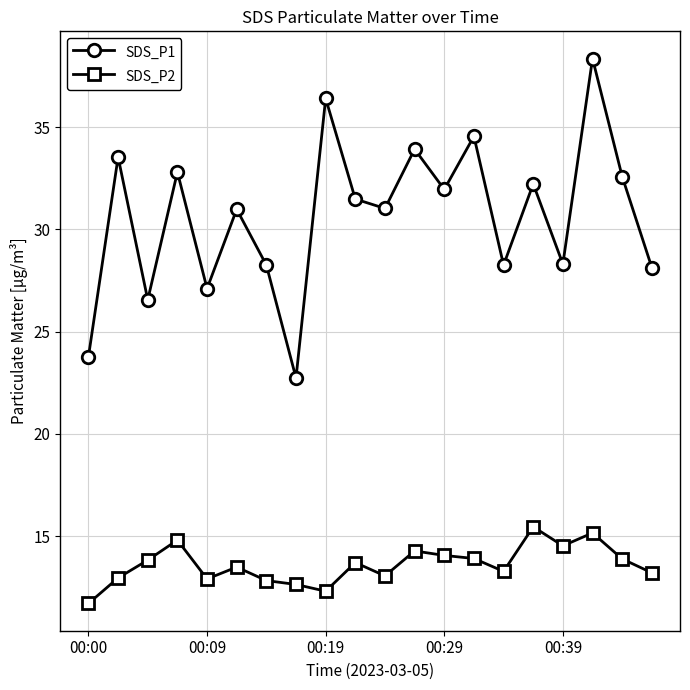

What is the value of the SDS_P1 point at the 20th from the left?

28.1